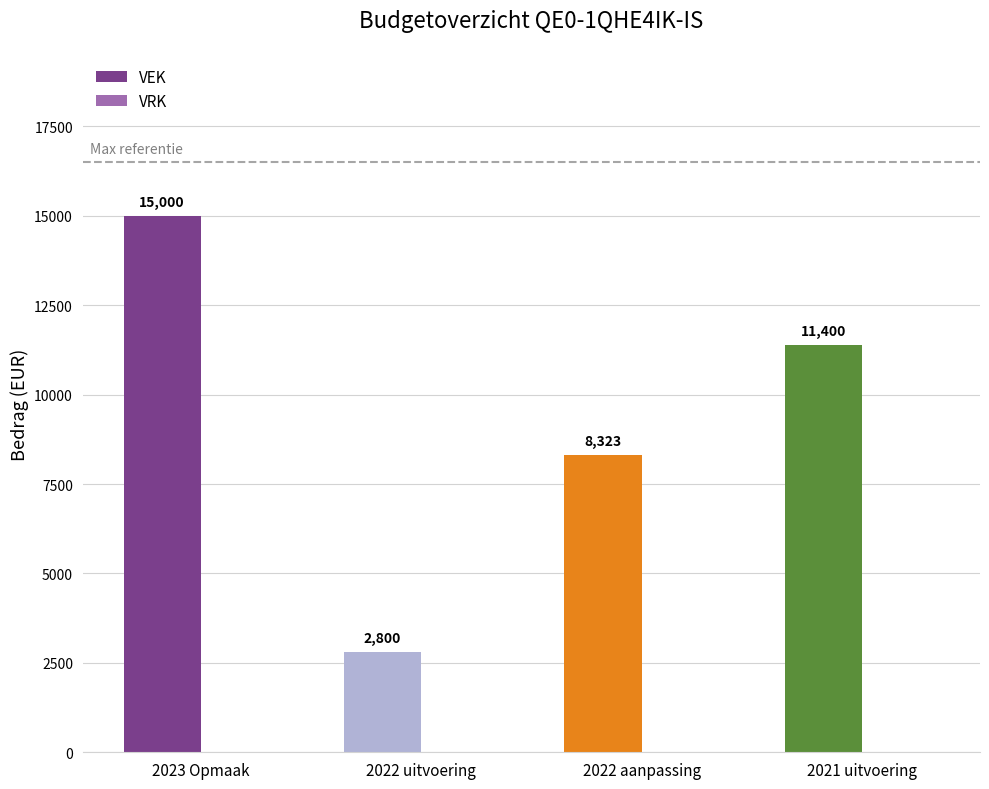

Which category has the highest value across all series?

2023 Opmaak